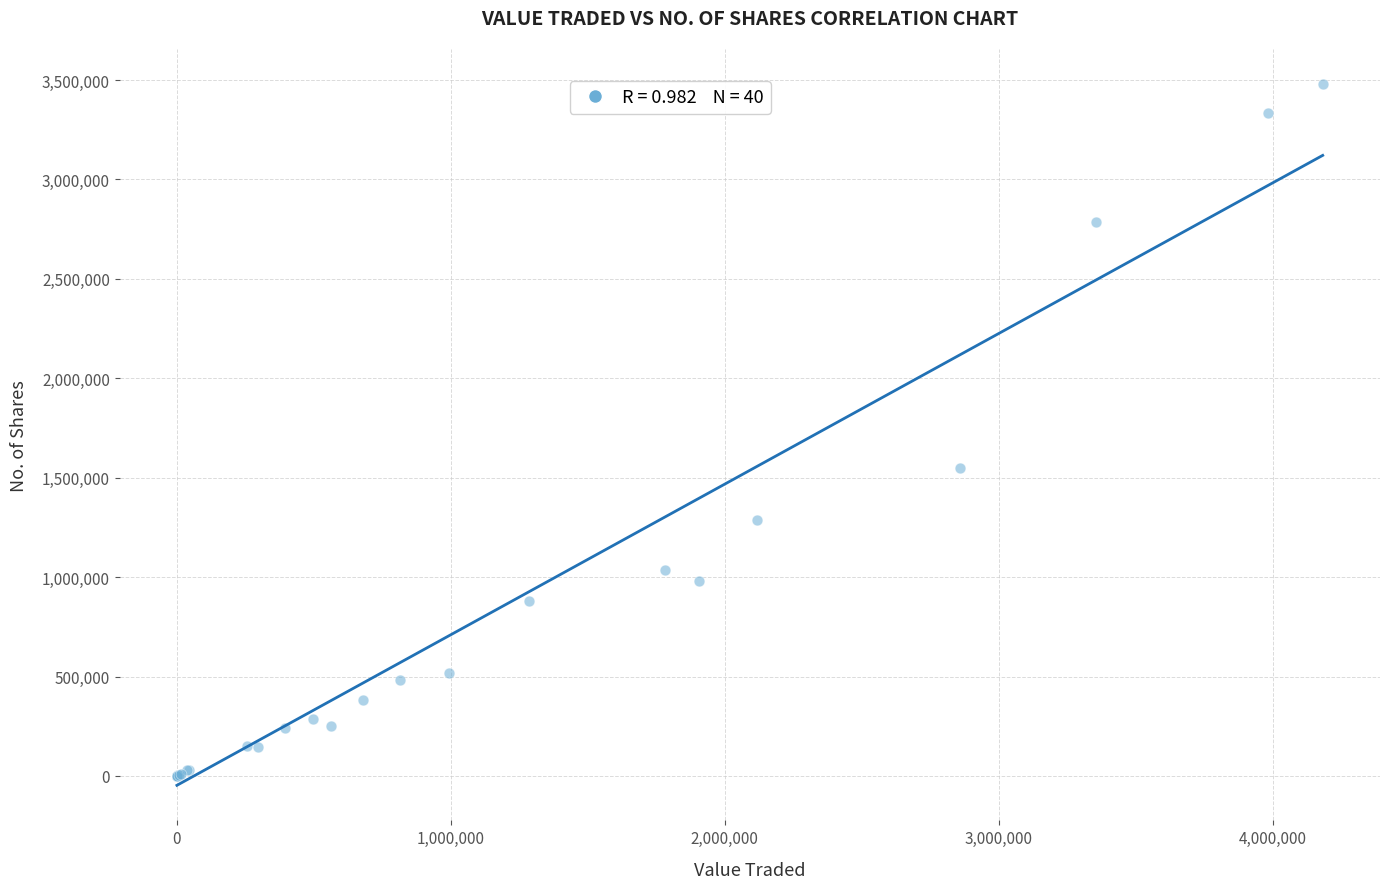

What Y value in the scatter plot is closest to 1739951?

1547100